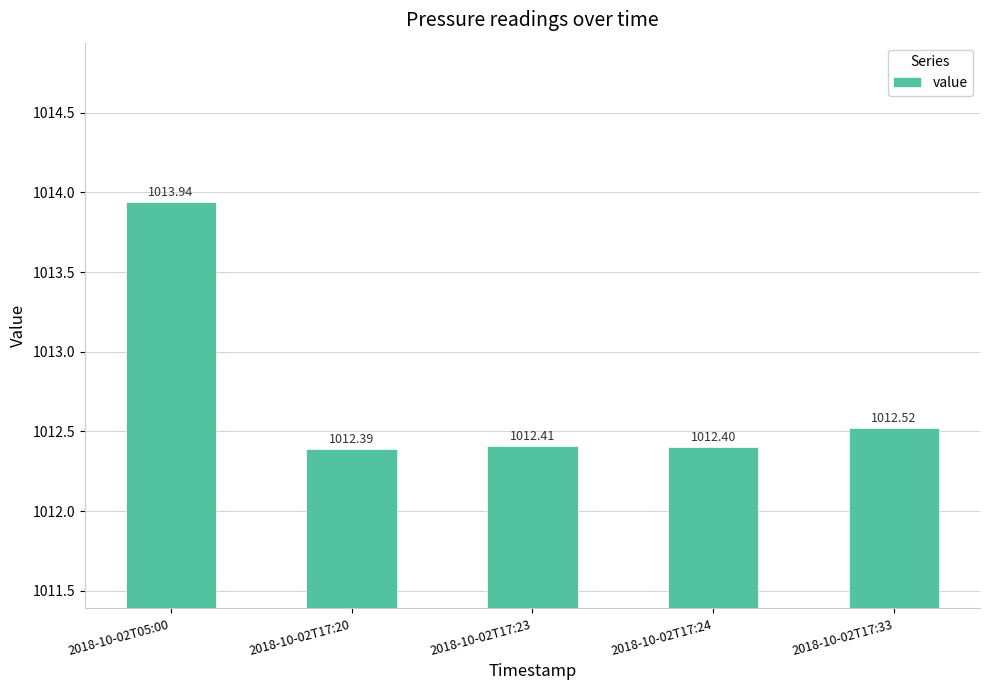

Is it true that the value at 2018-10-02T17:20 is 1689.7?

False